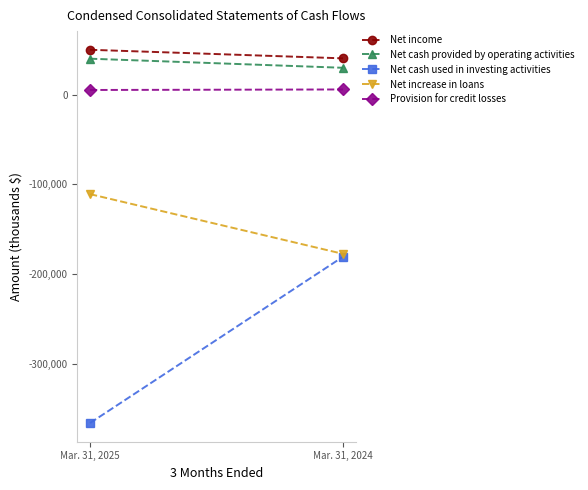

What is the value of the Provision for credit losses point at the 2nd from the left?

5756